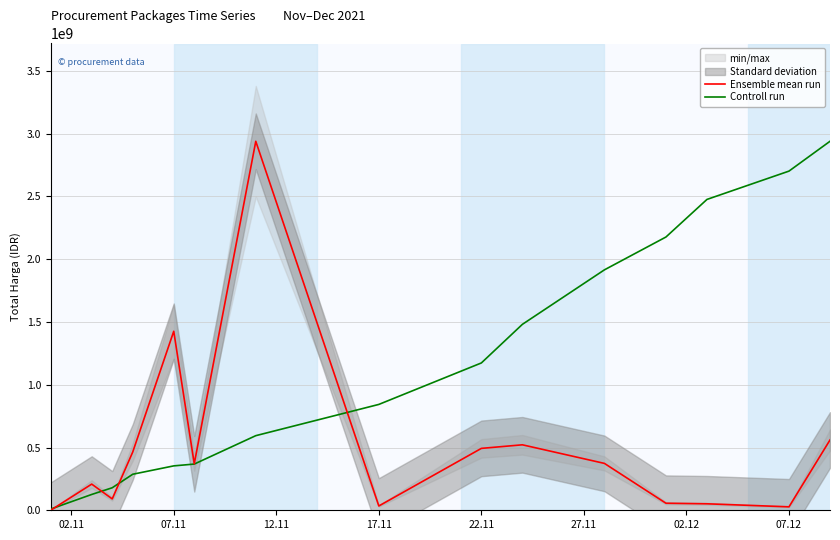

Rank the series by their maximum value, from lowest to highest.

Ensemble mean run, Controll run